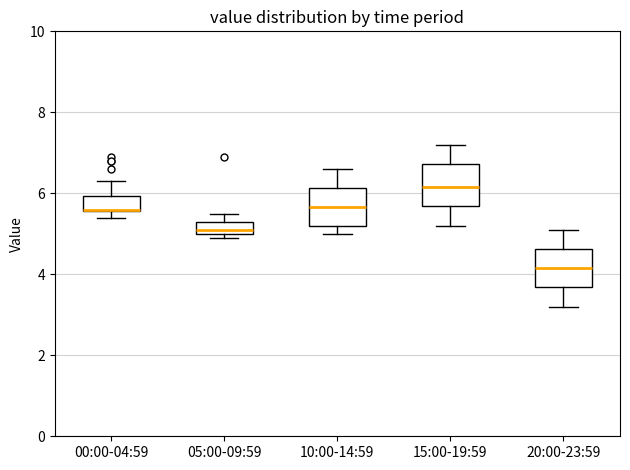

Where is the upper edge of the box for 05:00-09:59 on the y-axis? The values are not printed on the chart, so give them approximately, as read against the axis.

5.4